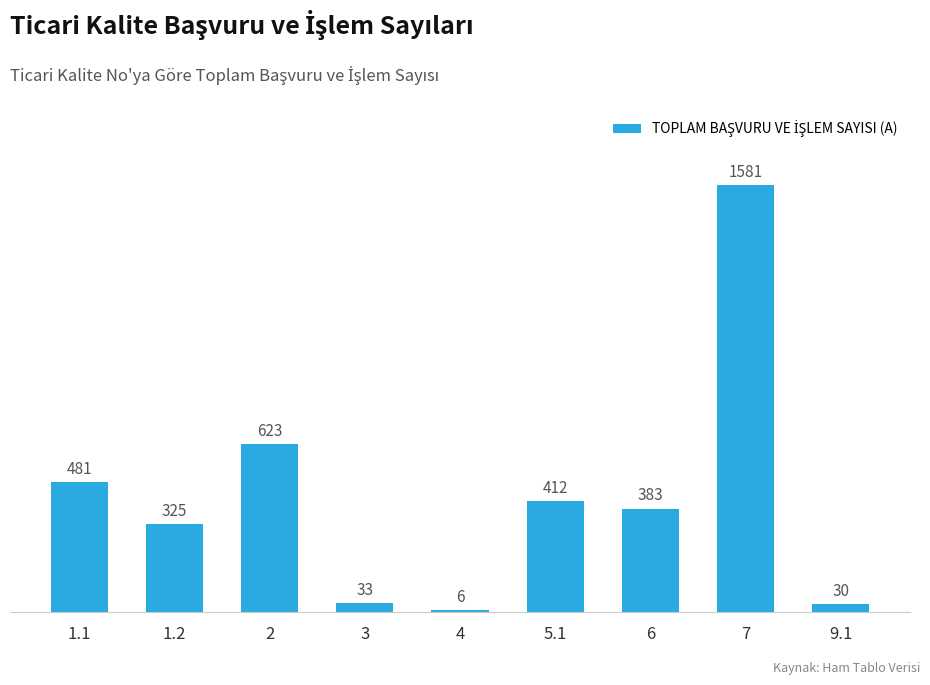

Is it true that the value at 1.2 is 99?

False